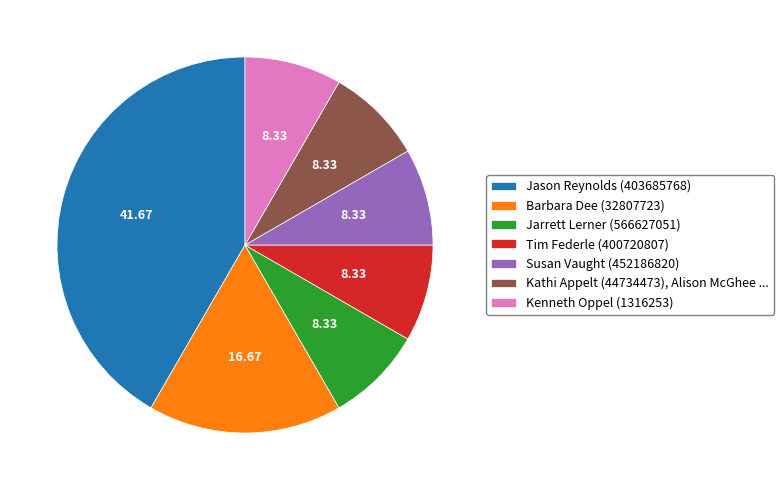

Does Tim Federle (400720807) represent more than half of the total?

No